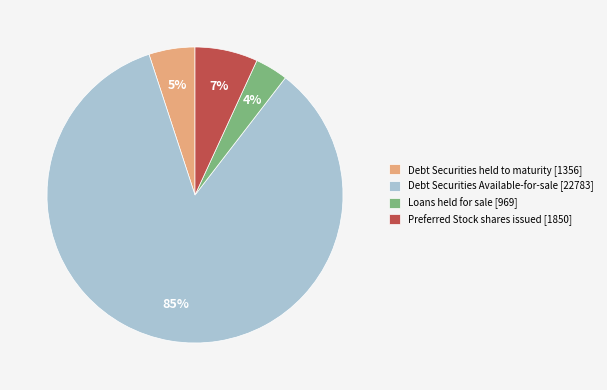

Which has a higher value, Debt Securities held to maturity [1356] or Loans held for sale [969]?

Debt Securities held to maturity [1356]